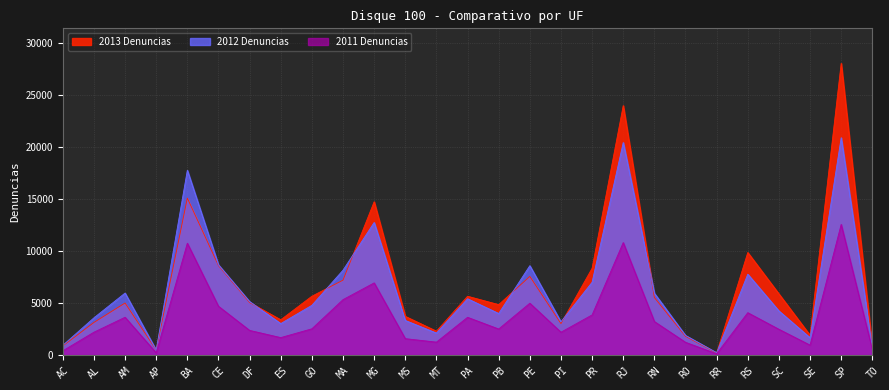

Which series has the largest total across all categories?

2013